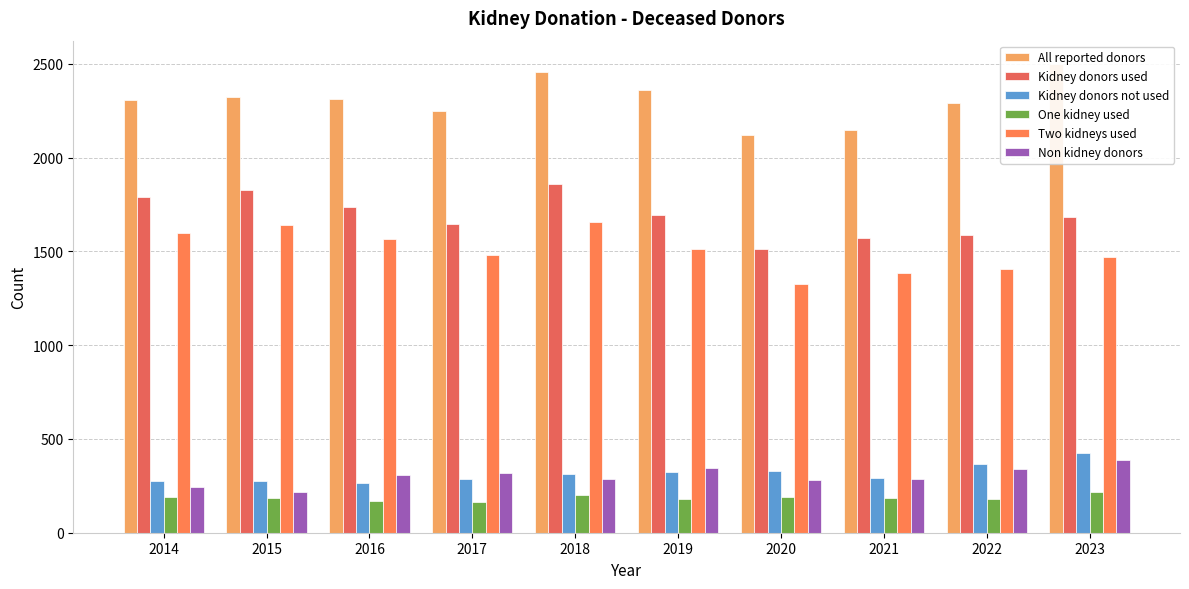

What is the difference between the Kidney donors not used values at 2019 and 2017?

40